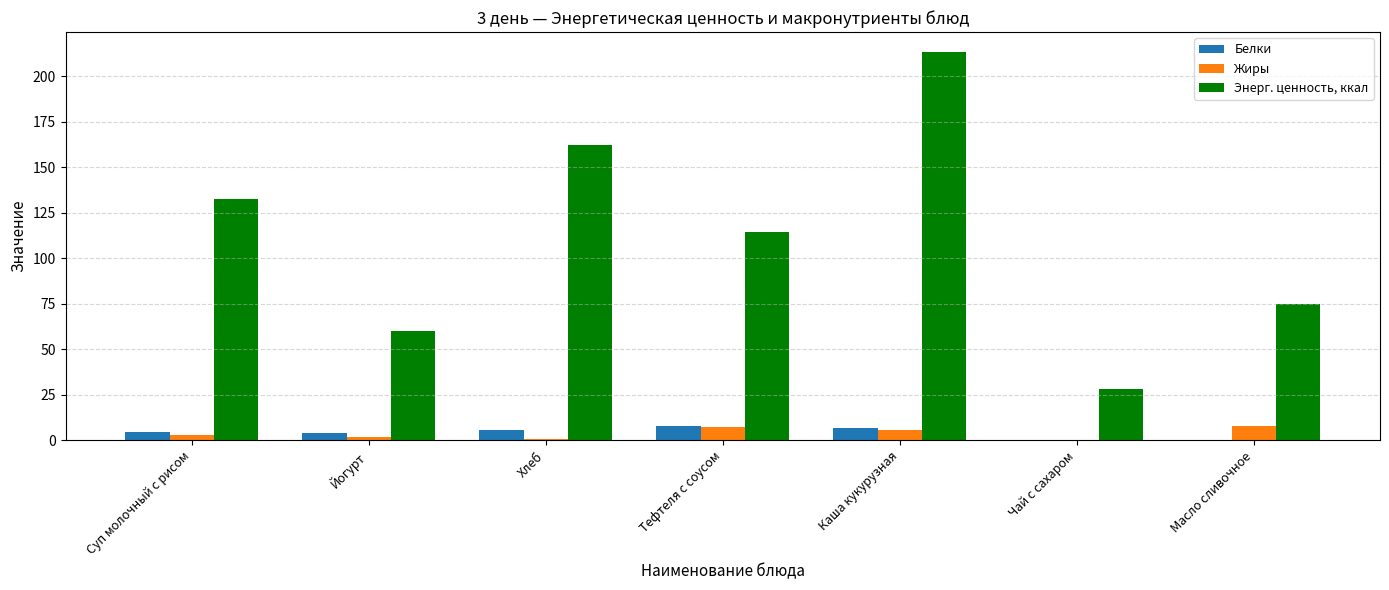

What is the maximum value shown in the chart?

213.6